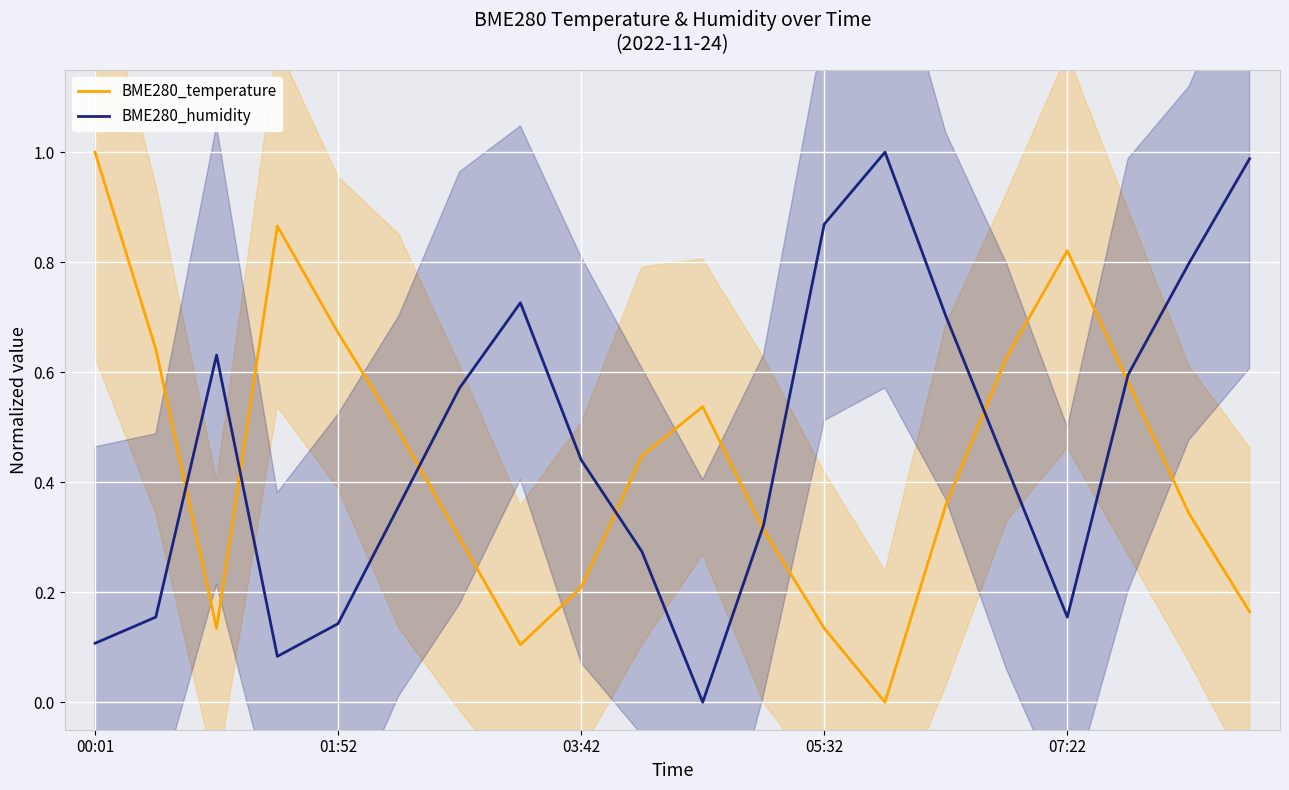

What is the highest value of the BME280_temperature series?

1.0